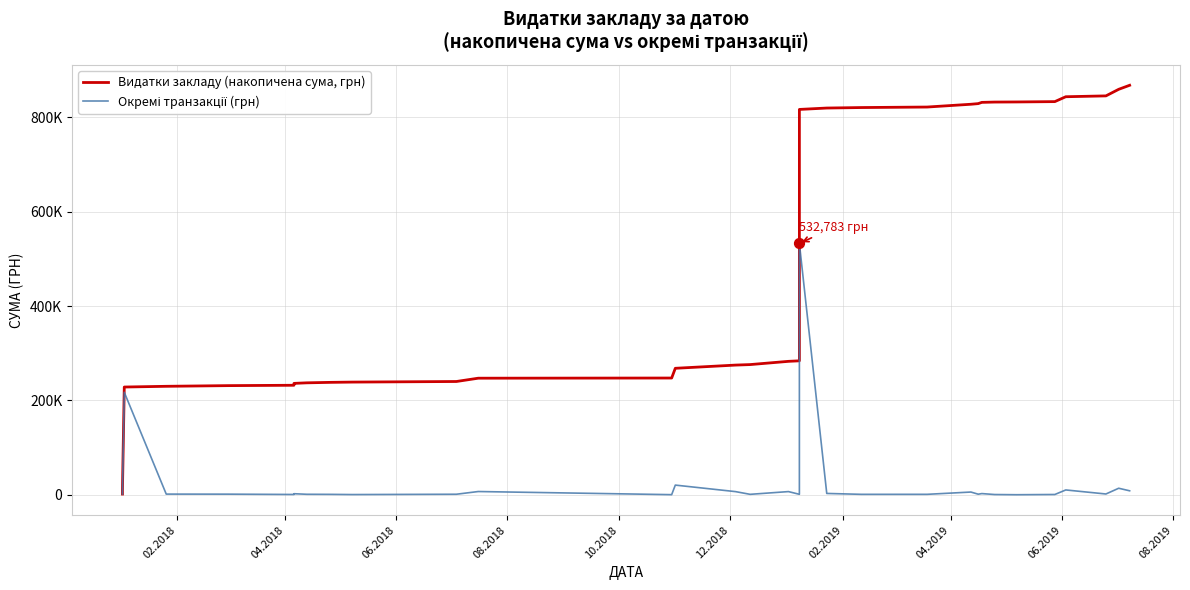

Which series reaches the maximum Y coordinate?

Видатки закладу (накопичена сума, грн)